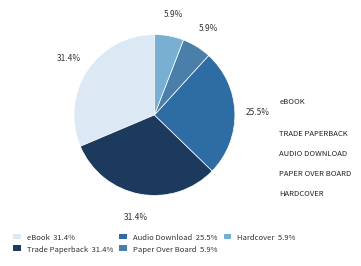

How many slices are in this pie chart?

5